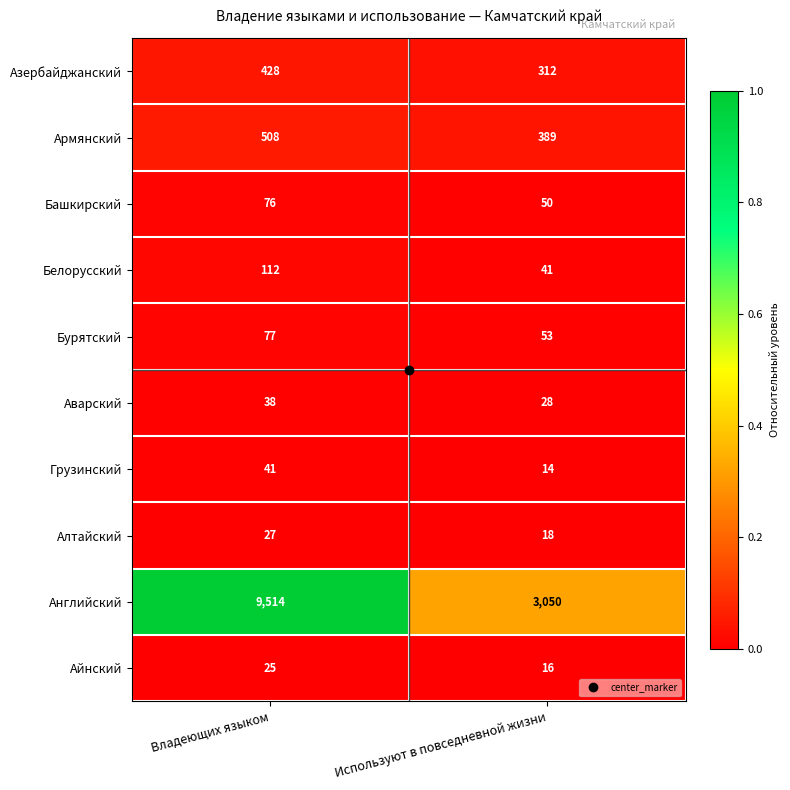

What is the difference between the highest and lowest values at Используют в повседневной жизни?

3036